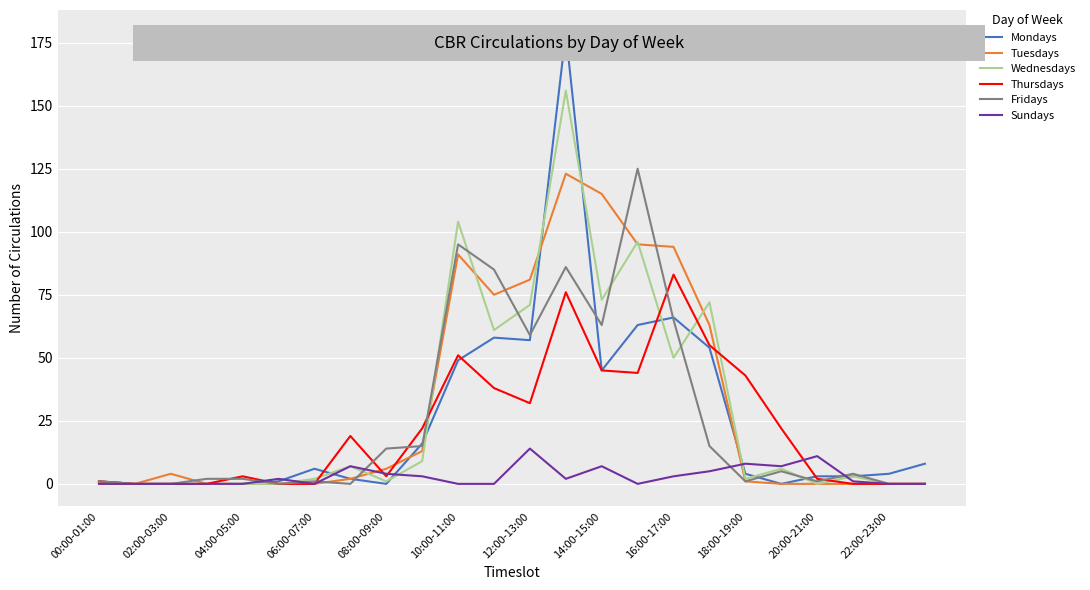

Which series has the largest range (max minus min)?

Mondays